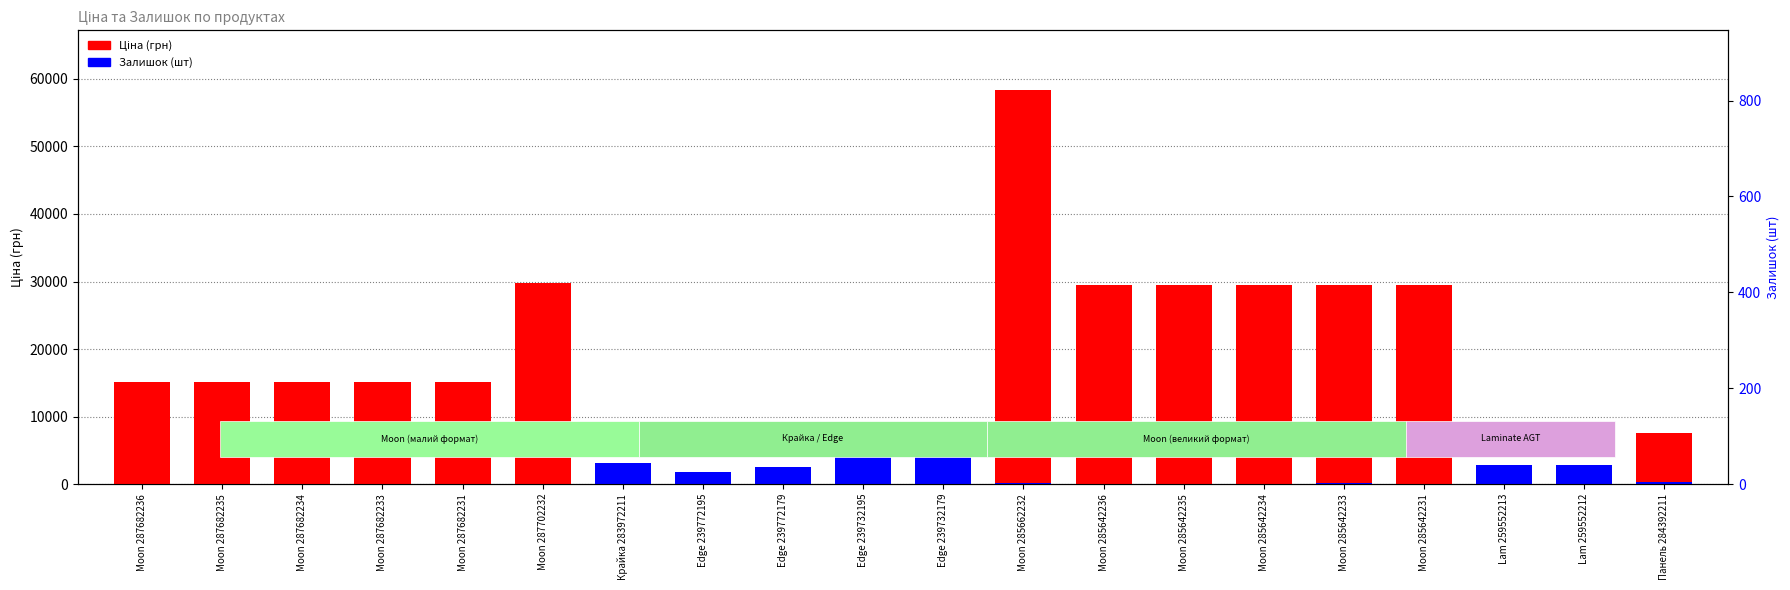

Does the chart contain any negative values?

No